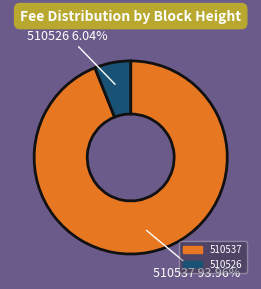

To the nearest percent, what percentage of the pie is 510537?

94%